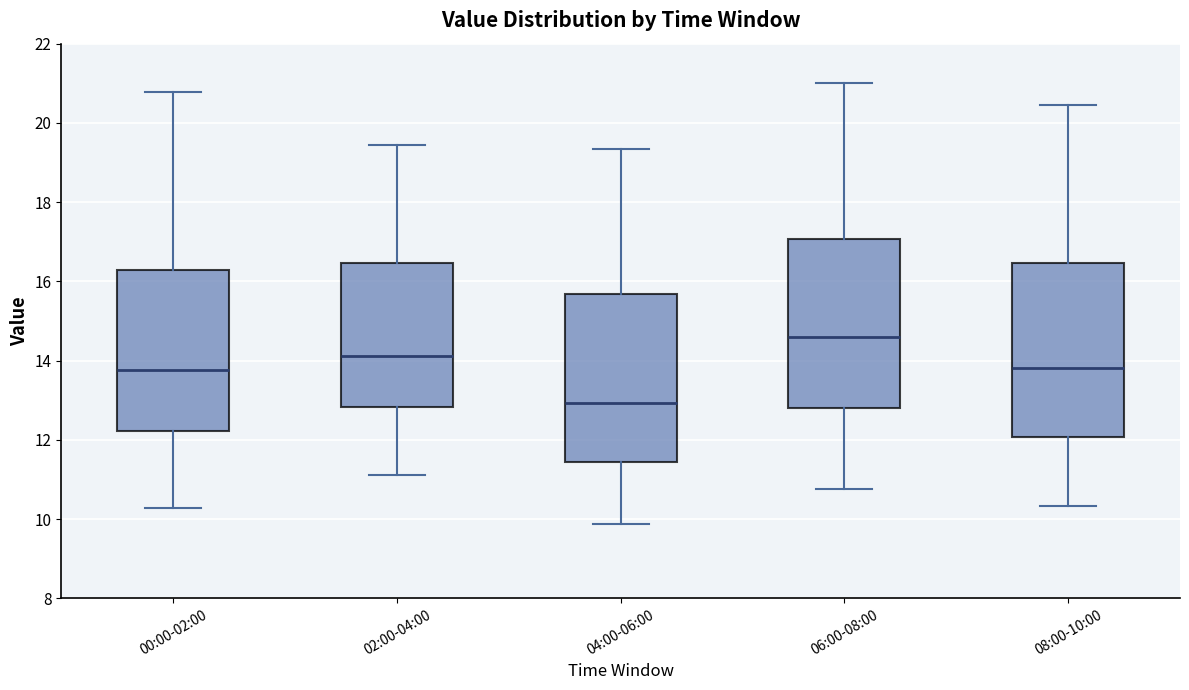

Reading left to right, read every box against the y-axis: the position of its median line, the range the box covers, and the ends of its whiskers. The values are not printed on the chart, so give them approximately, as read against the axis.

00:00-02:00: median 13.8, box 12.2 to 16.2, whiskers 10.2 to 20.8
02:00-04:00: median 14.2, box 12.8 to 16.4, whiskers 11.2 to 19.4
04:00-06:00: median 13.0, box 11.4 to 15.6, whiskers 9.8 to 19.4
06:00-08:00: median 14.6, box 12.8 to 17.0, whiskers 10.8 to 21.0
08:00-10:00: median 13.8, box 12.0 to 16.4, whiskers 10.4 to 20.4